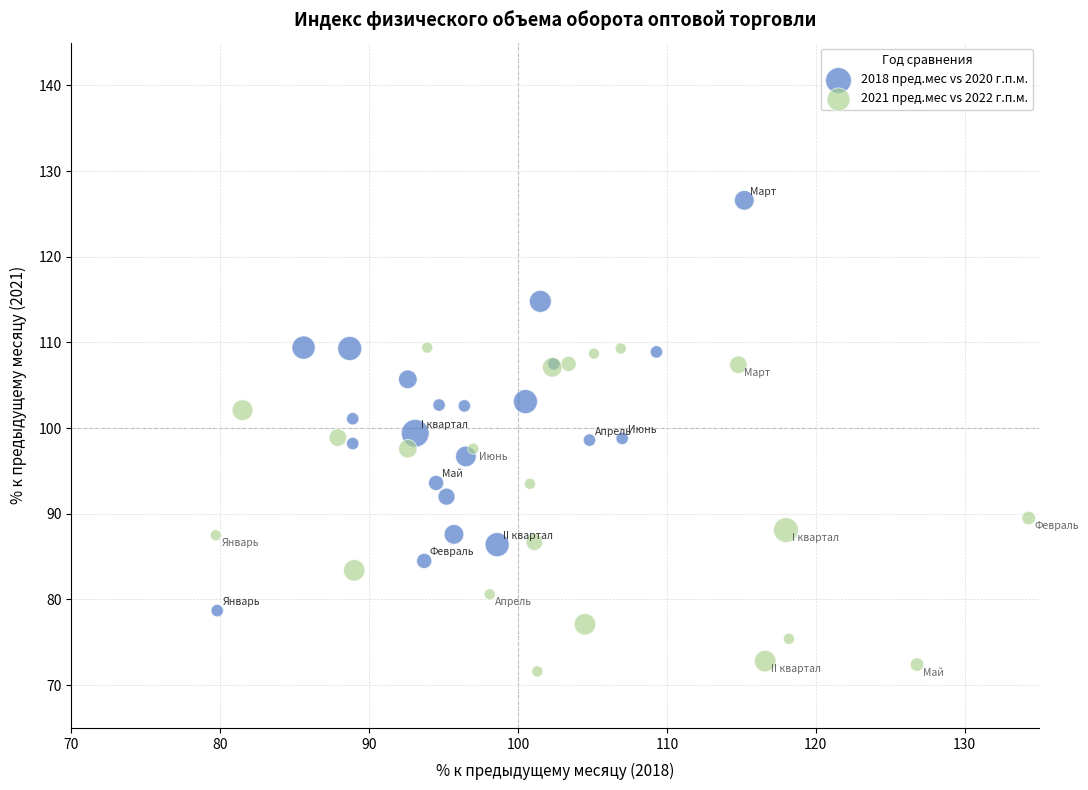

Which series reaches the maximum Y coordinate?

2018 пред.мес vs 2020 г.п.м.